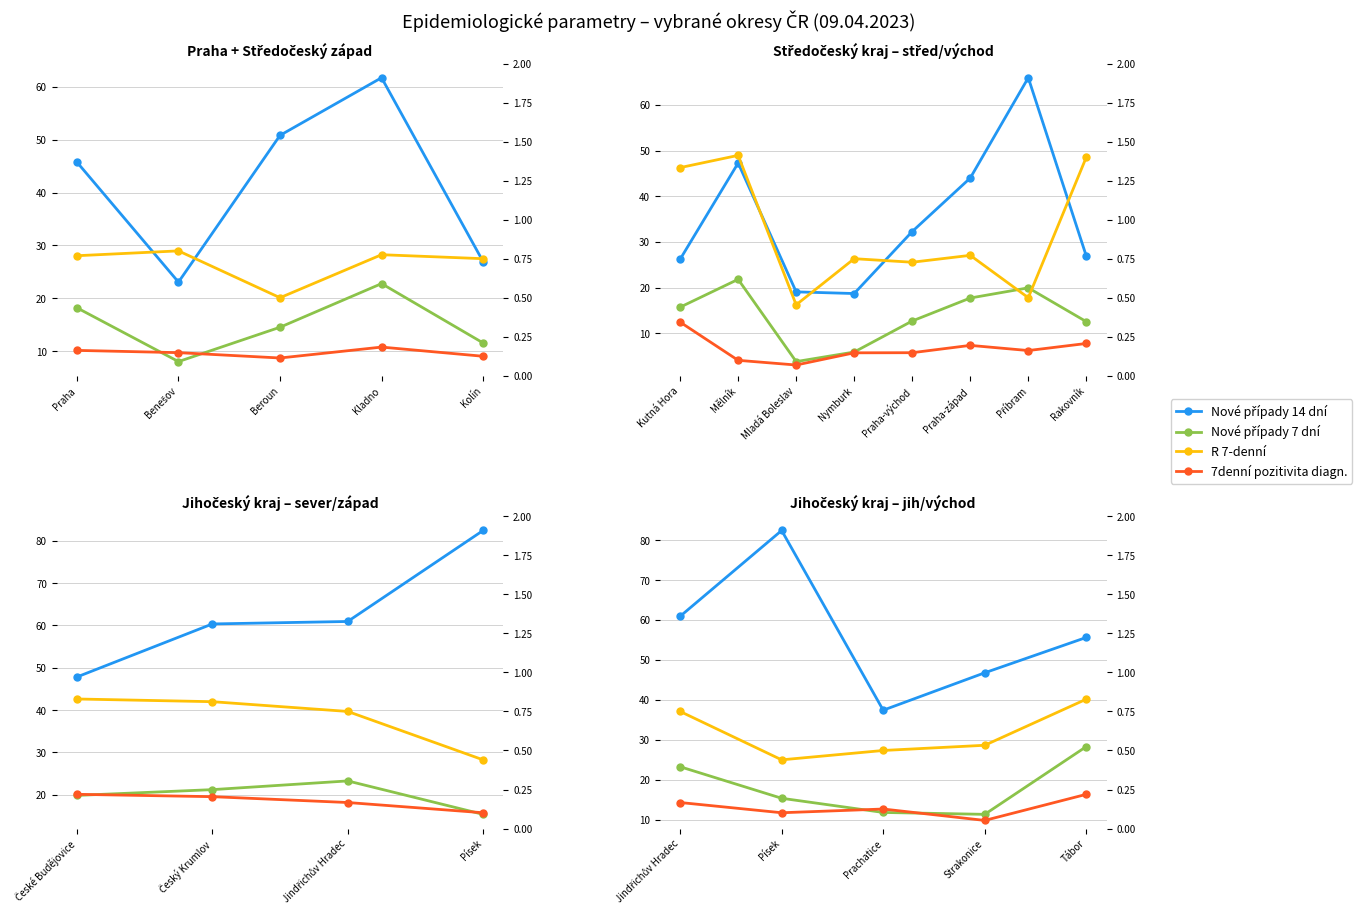

The value of R 7-denní at Strakonice is 0.9. True or false?

False